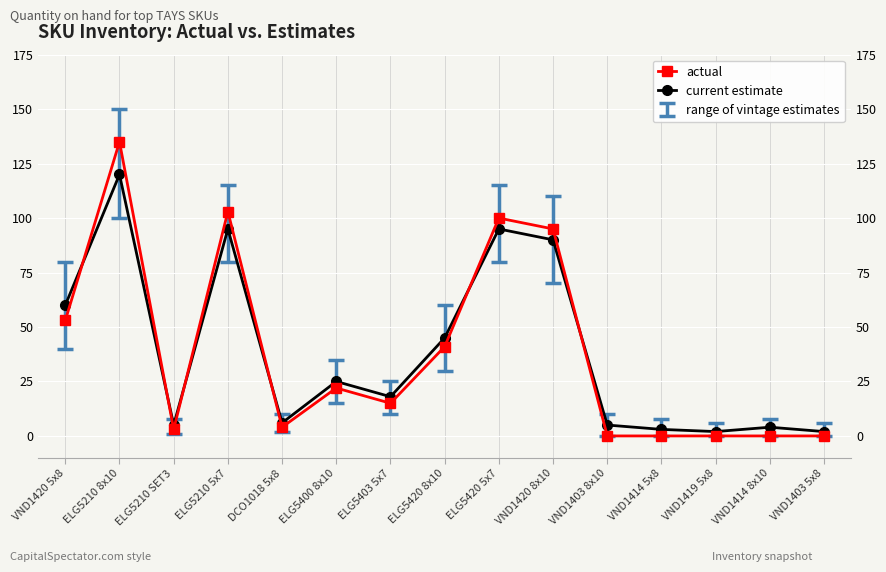

What value does the current estimate series have at DCO1018 5x8, to the nearest 10?

10